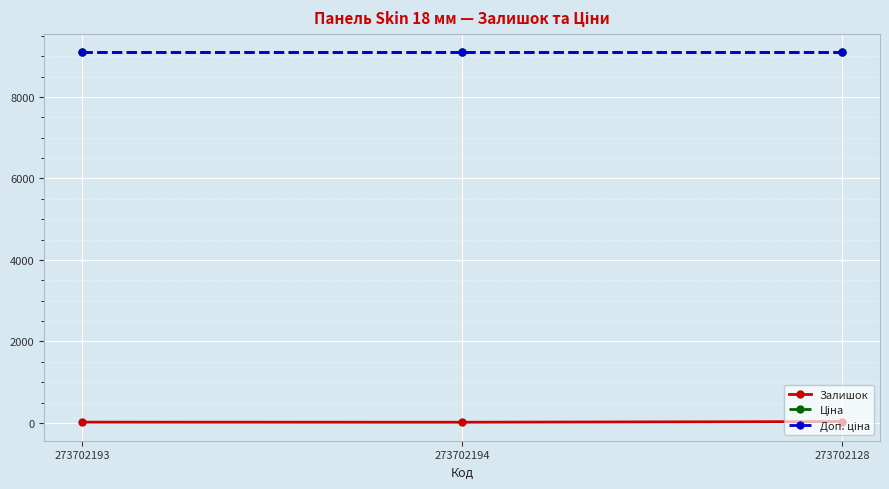

Reading left to right, transcribe all the data shown in this chart.

Залишок: 273702193=20.0	273702194=18.0	273702128=34.0
Ціна: 273702193=9092.0	273702194=9092.0	273702128=9092.0
Доп. ціна: 273702193=9092.0	273702194=9092.0	273702128=9092.0